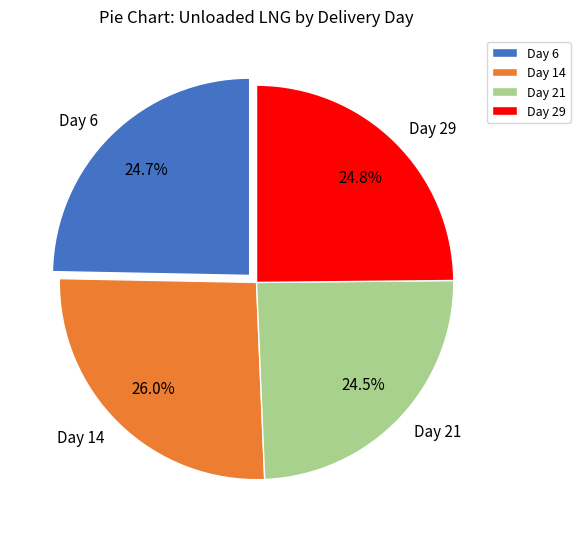

What is the largest slice in the pie chart?

Day 14